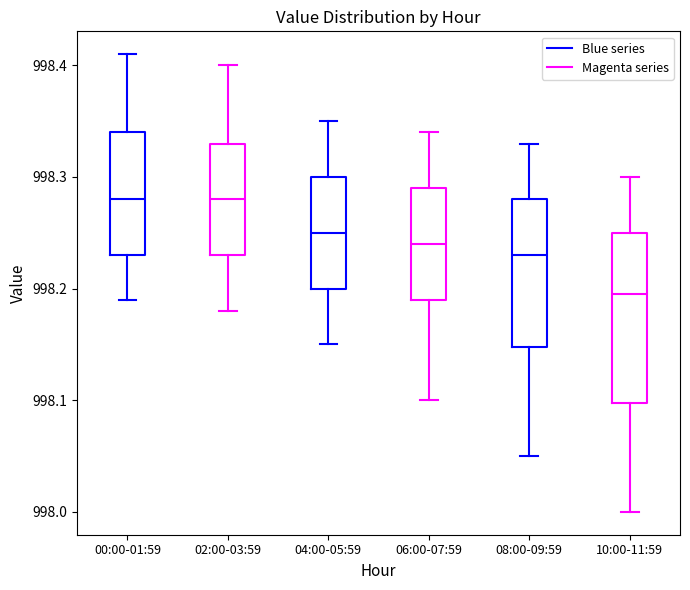

Reading left to right, read every box against the y-axis: the position of its median line, the range the box covers, and the ends of its whiskers. The values are not printed on the chart, so give them approximately, as read against the axis.

00:00-01:59: median 998.28, box 998.23 to 998.34, whiskers 998.19 to 998.41
02:00-03:59: median 998.28, box 998.23 to 998.33, whiskers 998.18 to 998.40
04:00-05:59: median 998.25, box 998.20 to 998.30, whiskers 998.15 to 998.35
06:00-07:59: median 998.24, box 998.19 to 998.29, whiskers 998.10 to 998.34
08:00-09:59: median 998.23, box 998.15 to 998.28, whiskers 998.05 to 998.33
10:00-11:59: median 998.20, box 998.10 to 998.25, whiskers 998.00 to 998.30